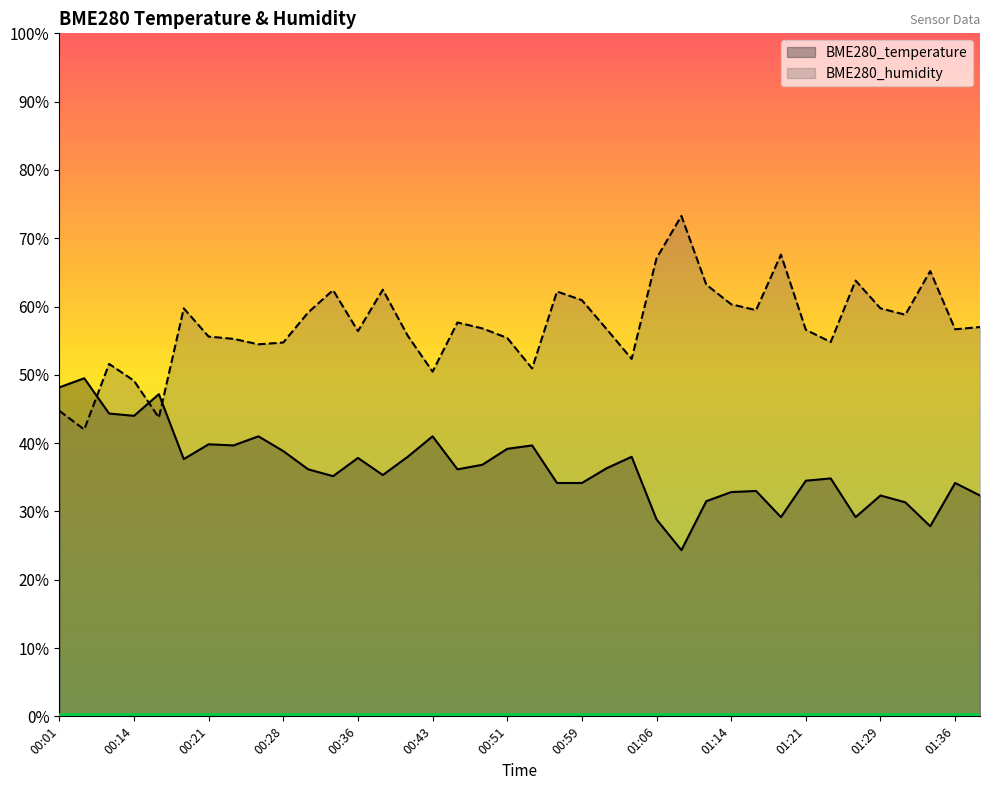

What is the label of the 23rd point from the left?

01:01